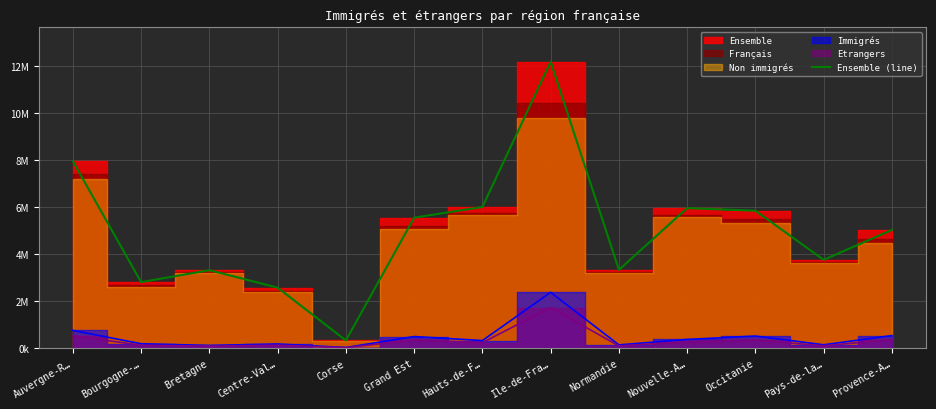

Where is the data nearest to the value 6254909?

Hauts-de-F…